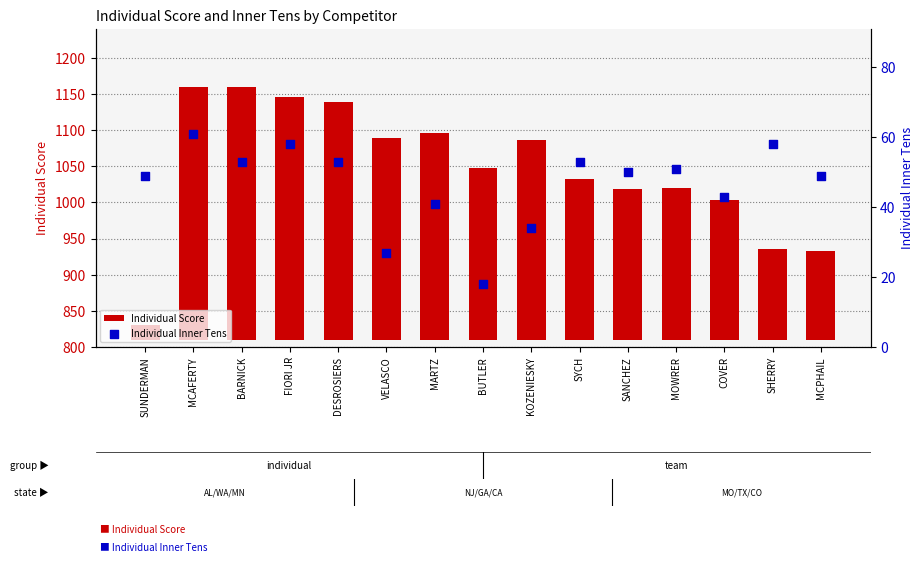

Which series contains the lowest Y value?

Individual Inner Tens